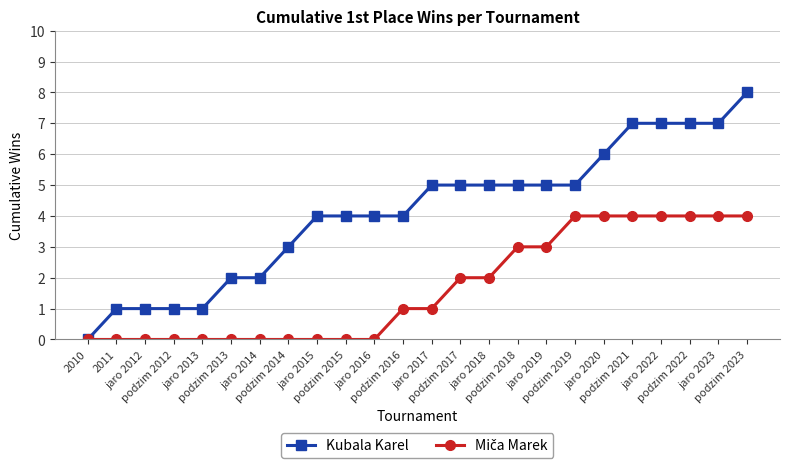

Which series has the largest total across all categories?

Kubala Karel